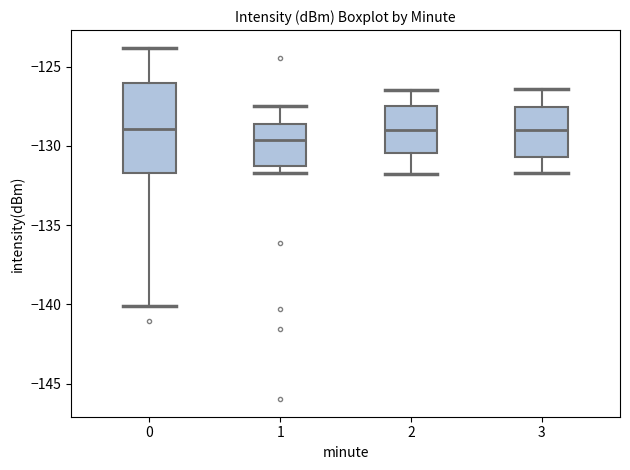

Reading left to right, read every box against the y-axis: the position of its median line, the range the box covers, and the ends of its whiskers. The values are not printed on the chart, so give them approximately, as read against the axis.

0: median -129.0, box -131.5 to -126.0, whiskers -140.0 to -124.0
1: median -129.5, box -131.5 to -128.5, whiskers -131.5 (just below the box's lower edge) to -127.5
2: median -129.0, box -130.5 to -127.5, whiskers -132.0 to -126.5
3: median -129.0, box -130.5 to -127.5, whiskers -131.5 to -126.5